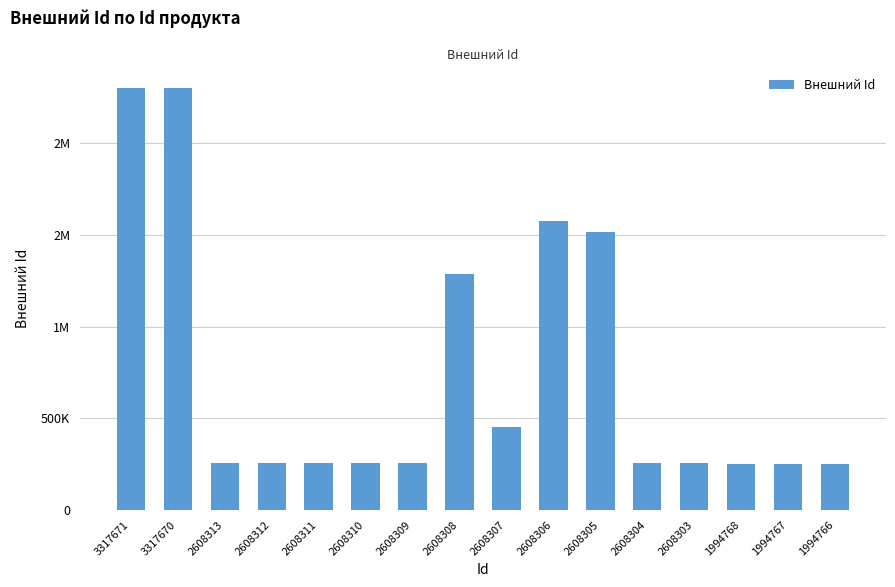

Rank the categories by value from highest to lowest.

3317671, 3317670, 2608306, 2608305, 2608308, 2608307, 2608313, 2608312, 2608311, 2608310, 2608309, 2608304, 2608303, 1994768, 1994767, 1994766